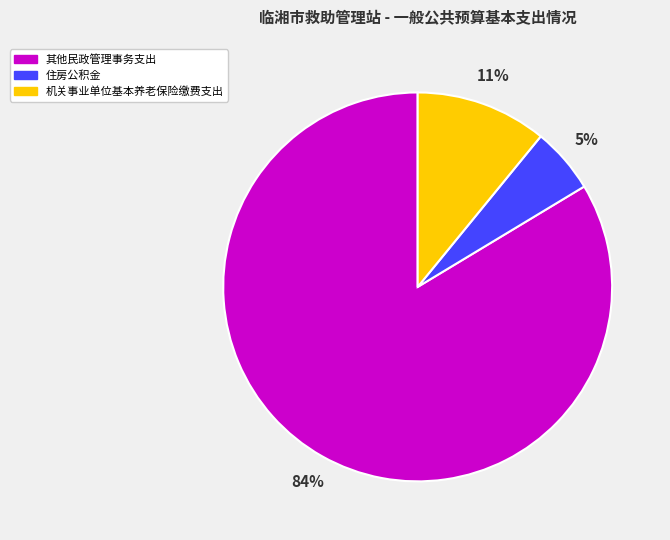

Rank the categories by value from lowest to highest.

住房公积金, 机关事业单位基本养老保险缴费支出, 其他民政管理事务支出